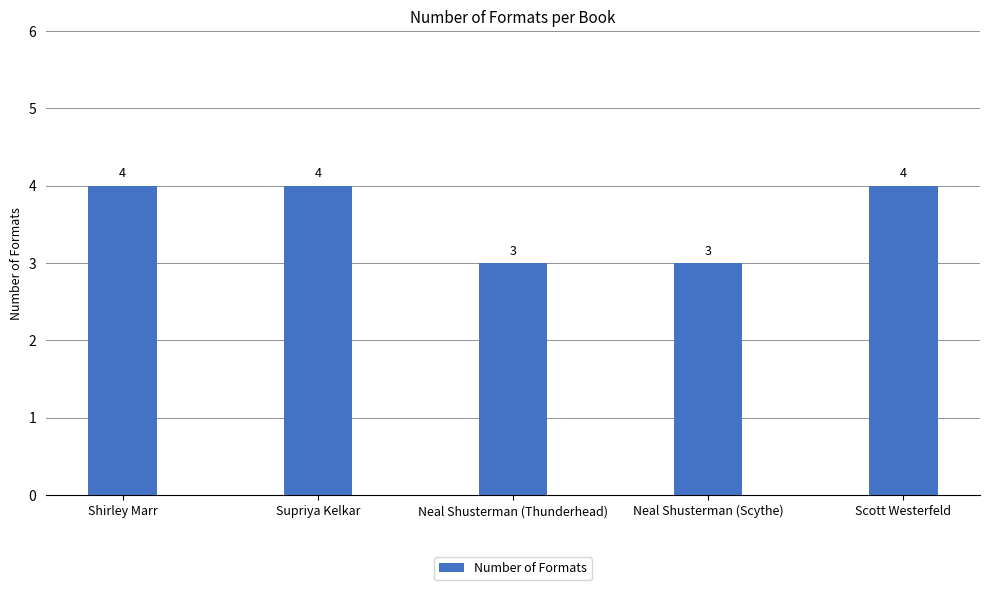

Are the bars grouped side by side (vs. stacked)?

No